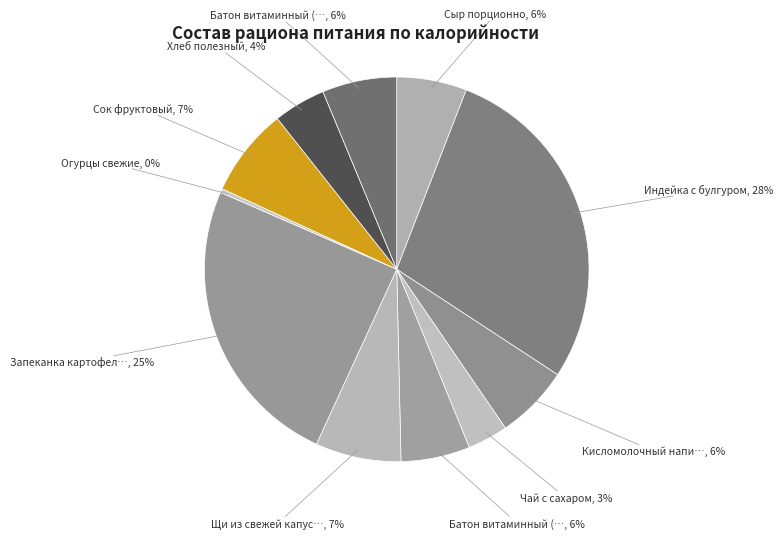

Count the number of slices in the pie.

11